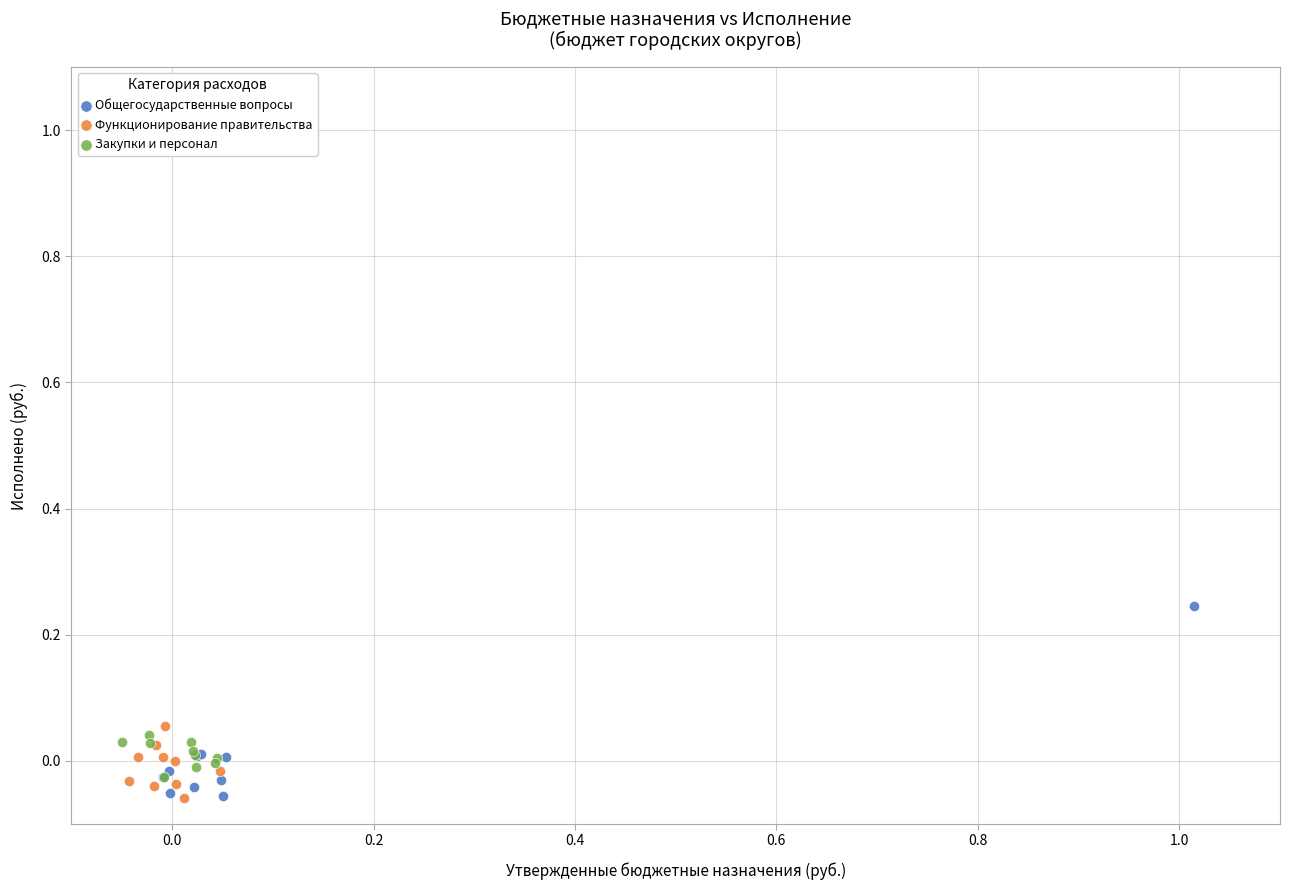

Which series has the widest spread of Y values?

Общегосударственные вопросы